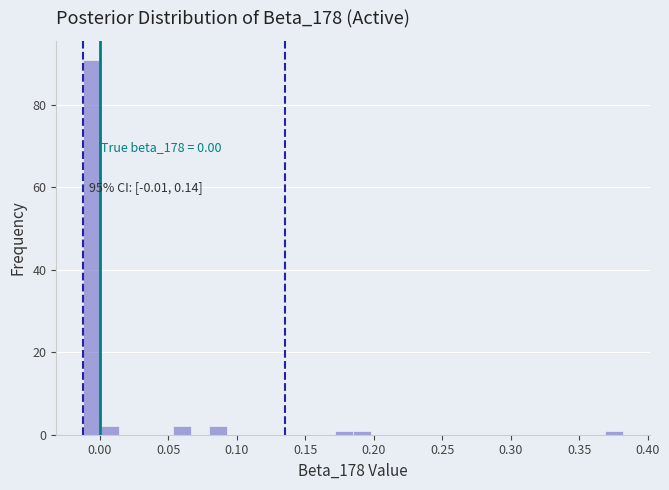

Read against the x-axis, roughly where is the centre of the tallest bar?

-0.005